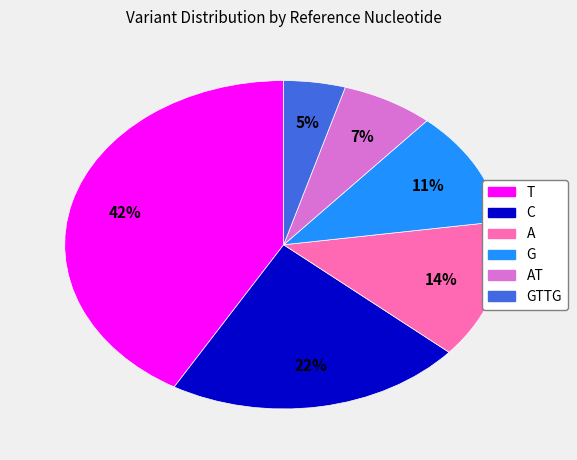

Is there a majority slice in this chart?

No